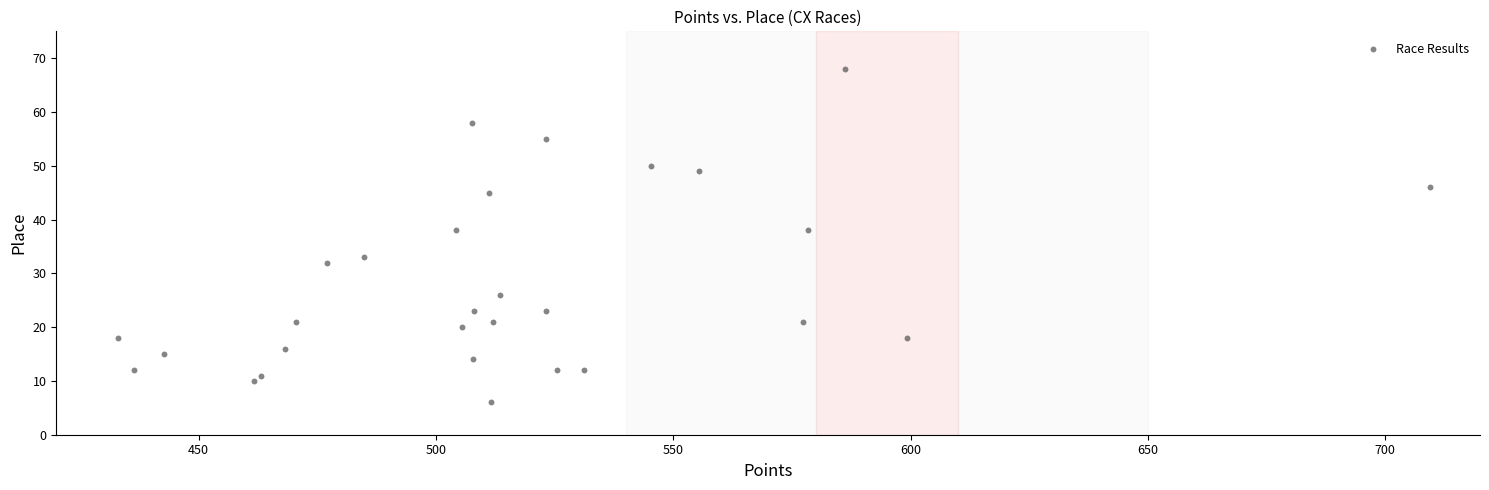

What is the range of Y values (max minus min)?

62